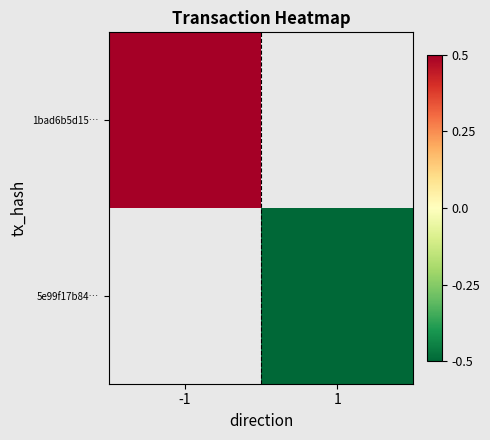

Is it true that 5e99f17b84… equals -0.5 at 1?

True